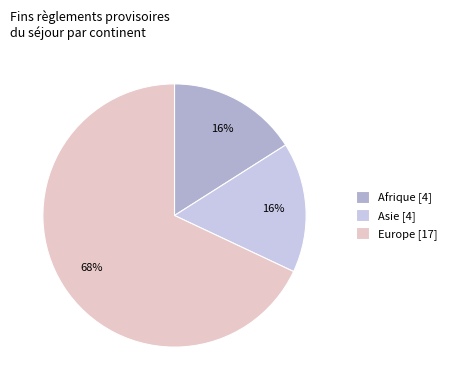

To the nearest percent, what is the average slice percentage?

33%